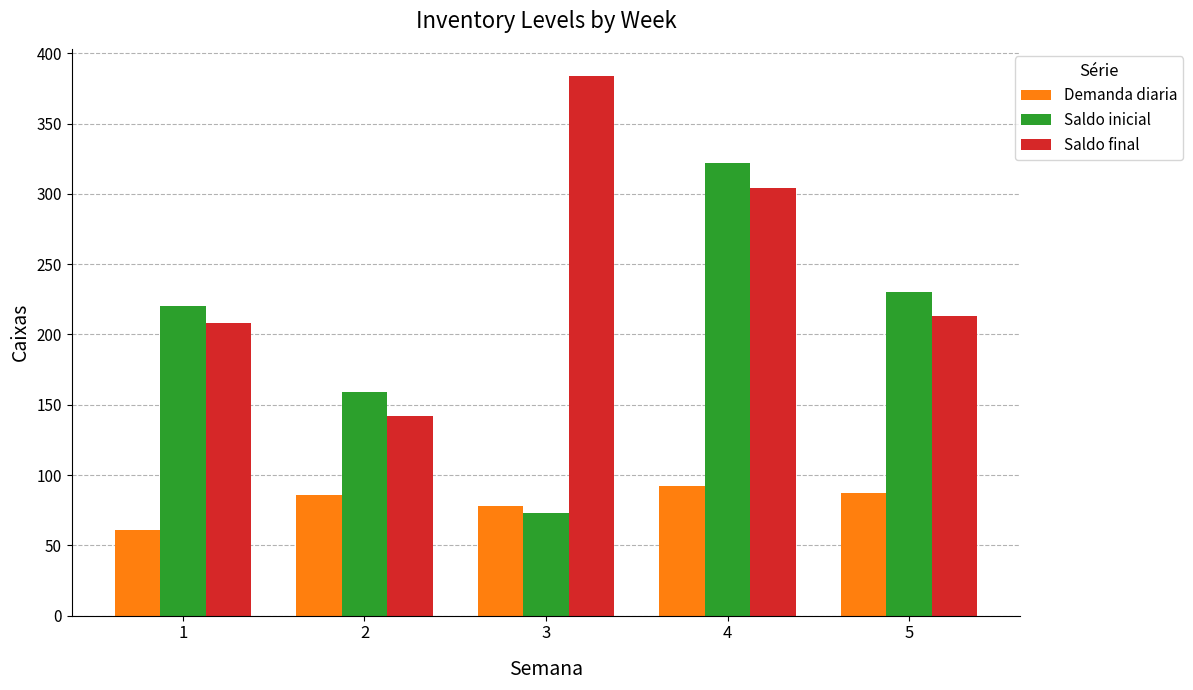

What is the approximate value of Saldo inicial at 2, to the nearest 5?

160